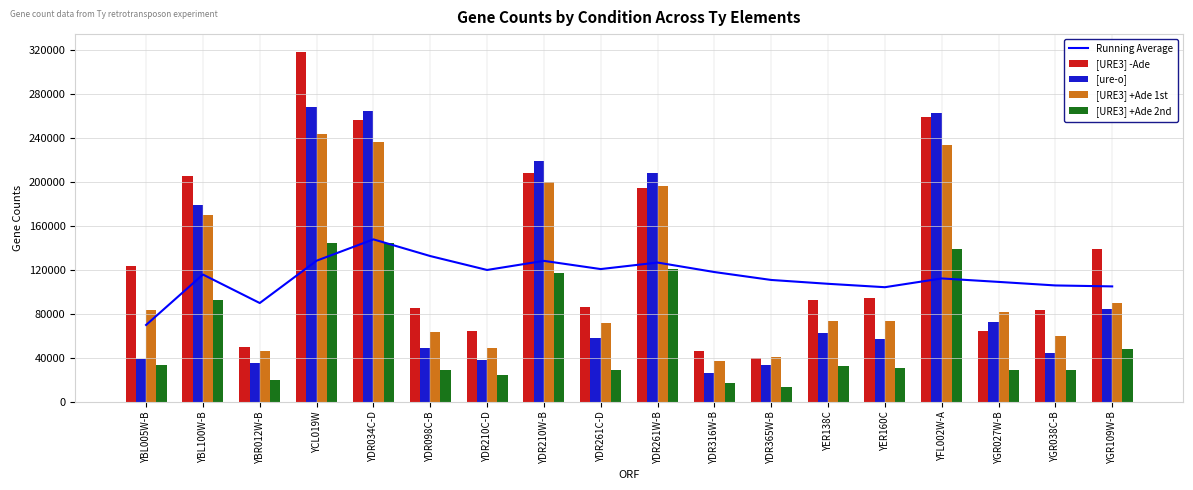

What is the sum of the [URE3] -Ade values at YER160C and YBR012W-B?

144892